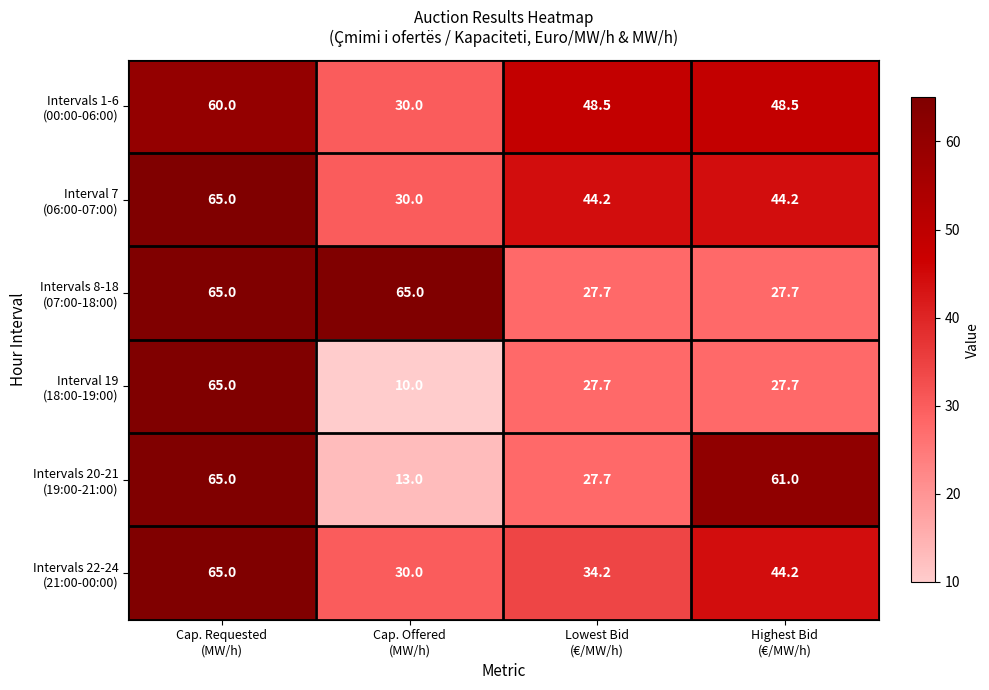

What is the spread (max minus min) of values at Highest Bid
(€/MW/h)?

33.3